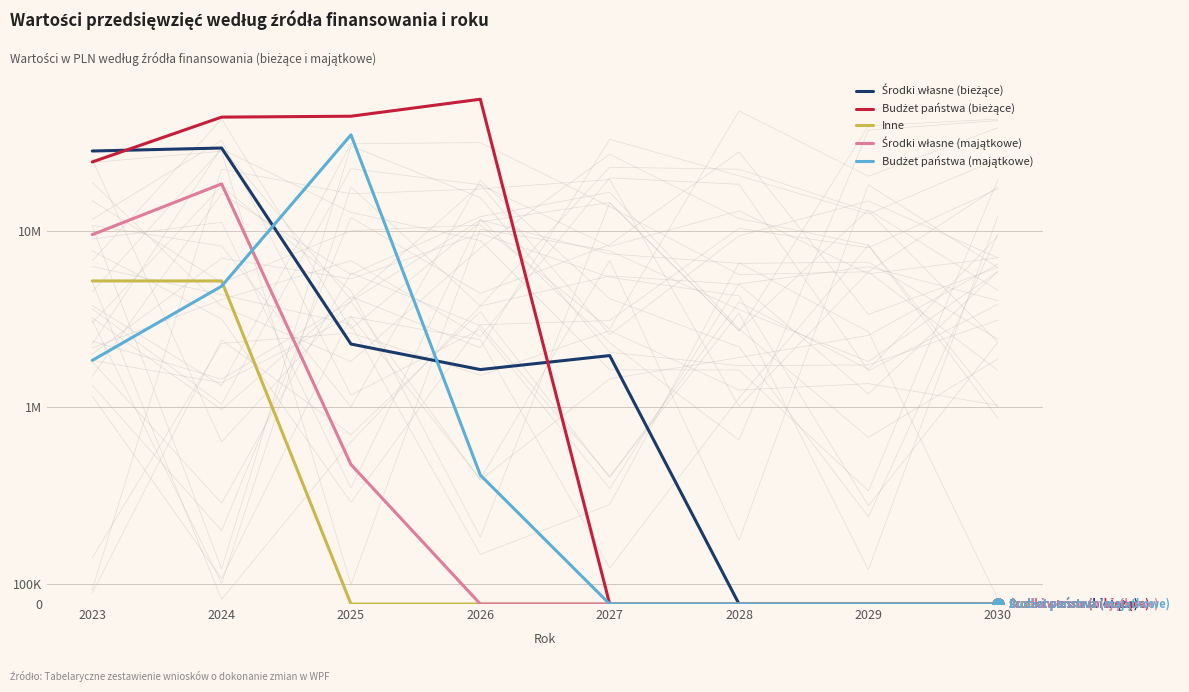

What are all the series names shown in the legend?

Środki własne (bieżące), Budżet państwa (bieżące), Inne, Środki własne (majątkowe), Budżet państwa (majątkowe)